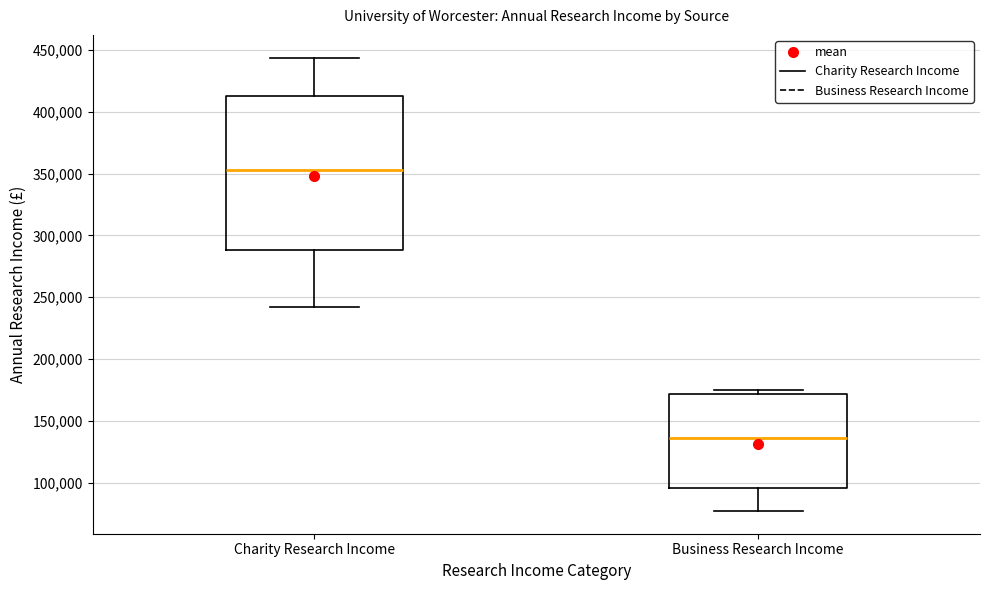

Where is the lower edge of the box for Charity Research Income on the y-axis? The values are not printed on the chart, so give them approximately, as read against the axis.

290000